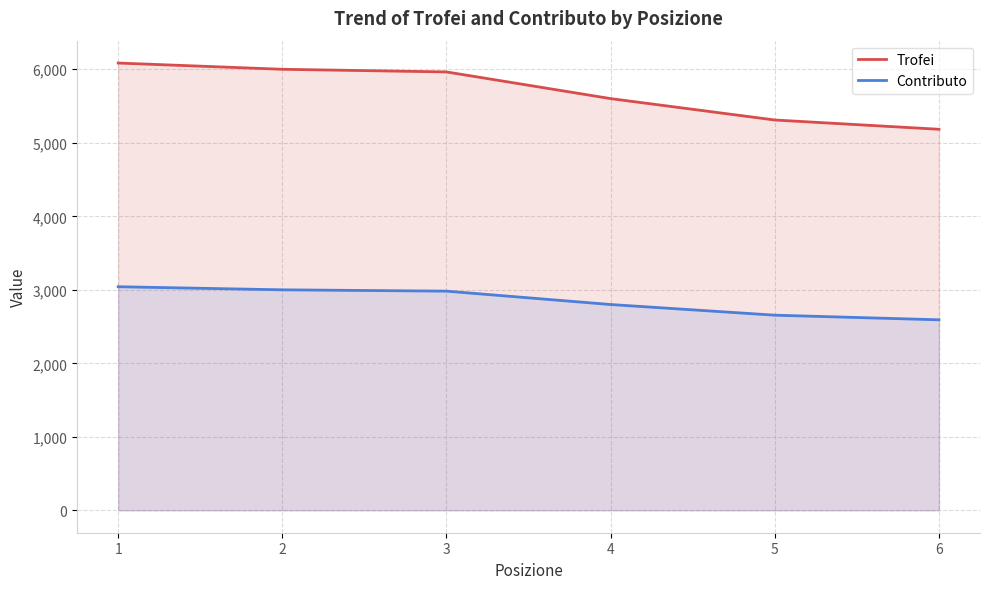

What is the sum of the Trofei values at 3 and 1?

12049